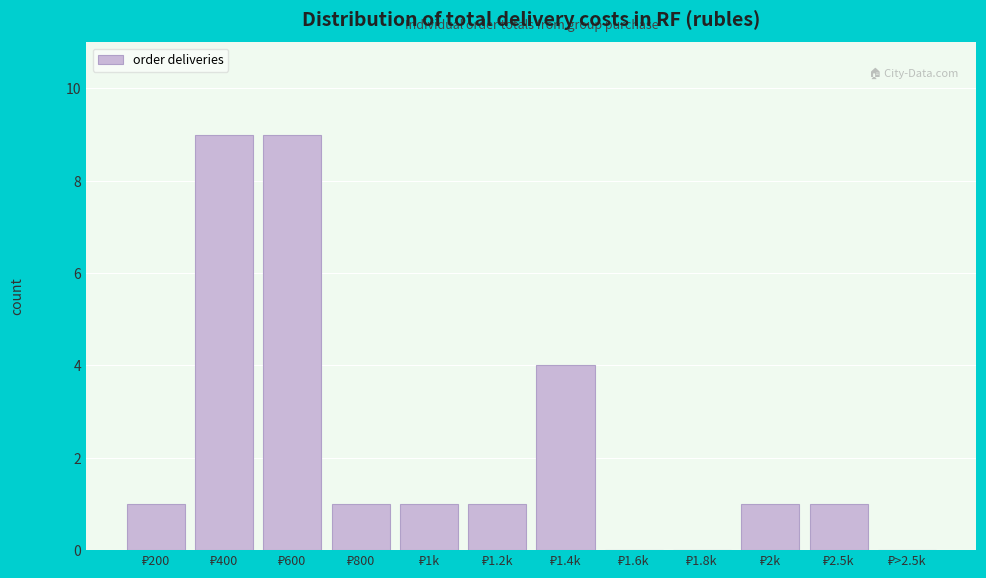

What is the sum of all values?

28